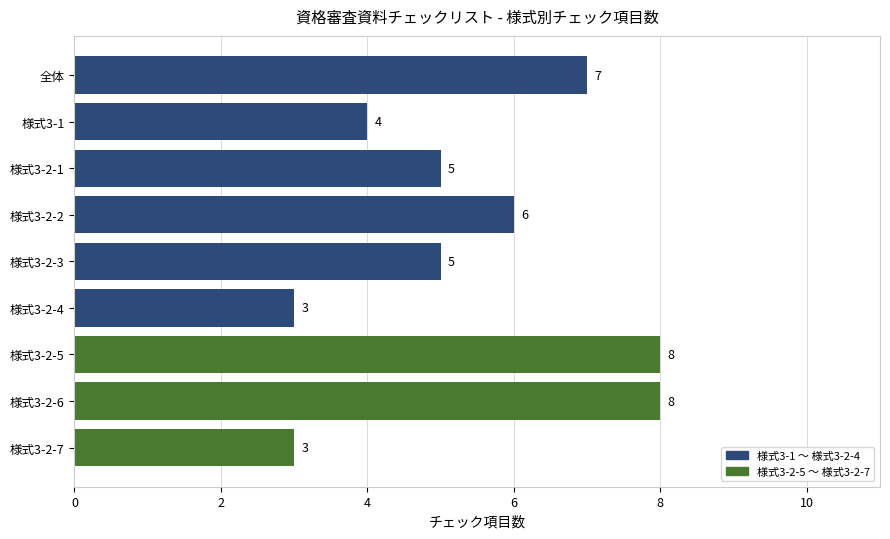

Reading top to bottom, extract all data points from this chart.

全体=7	様式3-1=4	様式3-2-1=5	様式3-2-2=6	様式3-2-3=5	様式3-2-4=3	様式3-2-5=8	様式3-2-6=8	様式3-2-7=3